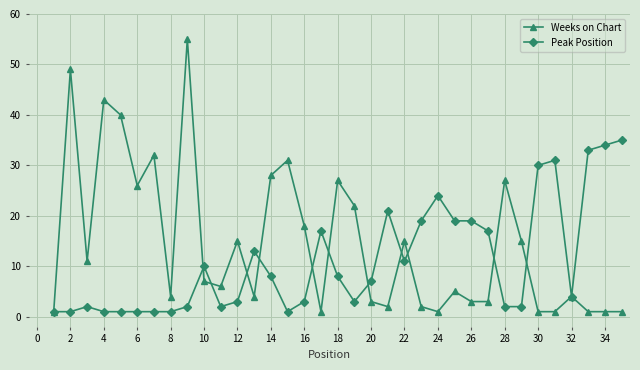

What is the greatest value displayed?

55